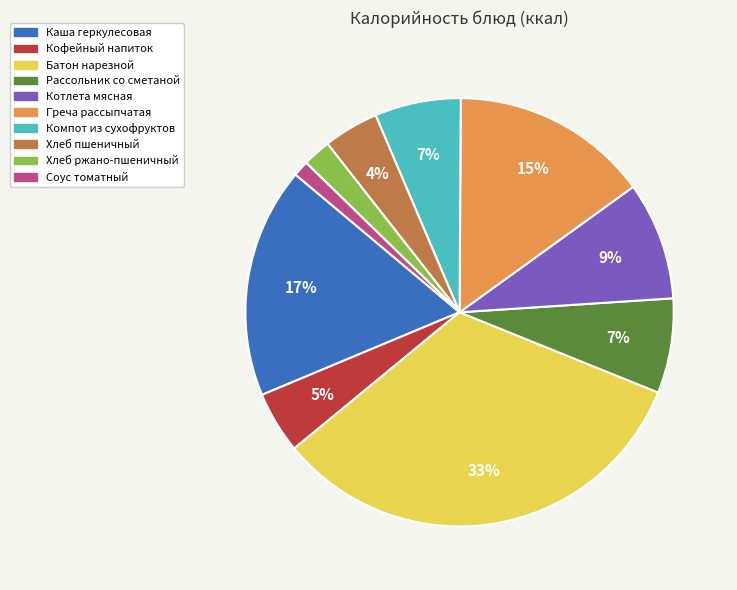

Is there a majority slice in this chart?

No